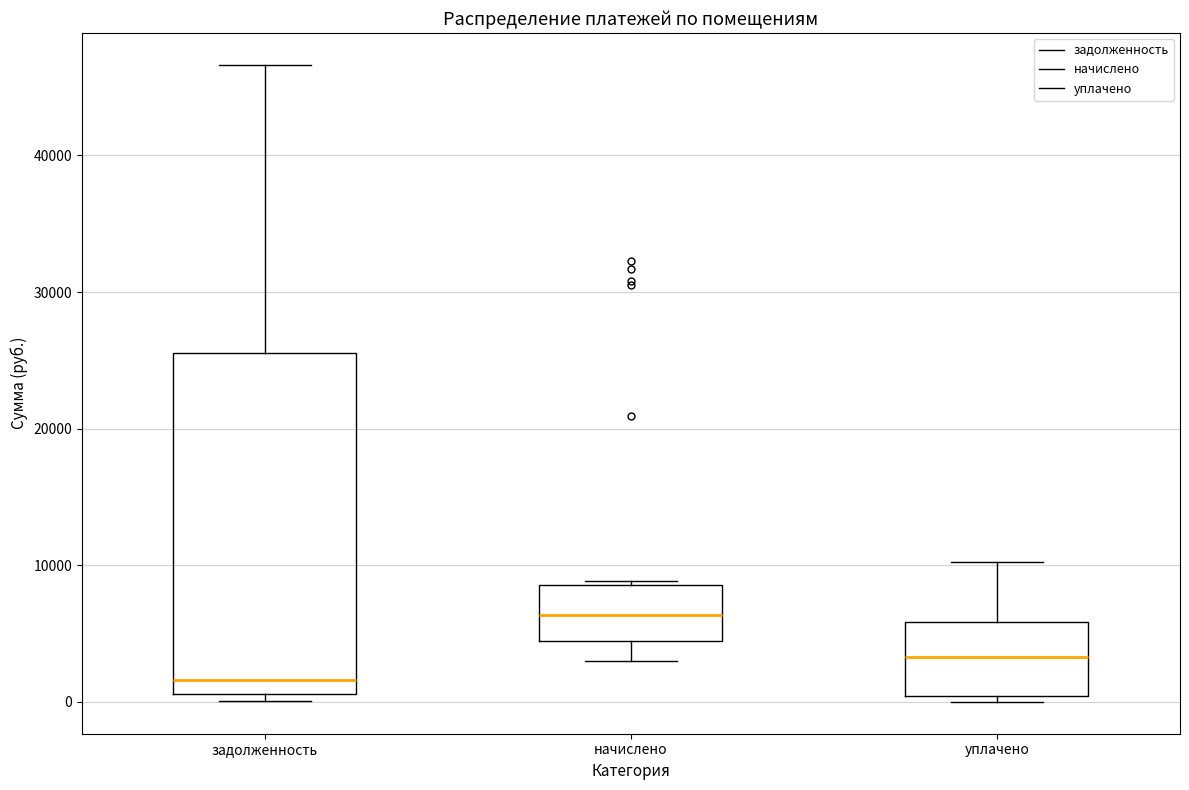

Reading left to right, transcribe this box plot: for each box, give where its median line is, the range the box spans, and where its two whiskers end, as read against the y-axis. The values are not printed on the chart, so give them approximately, as read against the axis.

задолженность: median 2000, box 1000 to 26000, whiskers 0 to 47000
начислено: median 6000, box 4000 to 9000, whiskers 3000 to 9000
уплачено: median 3000, box 0 to 6000, whiskers 0 (just below the box's lower edge) to 10000